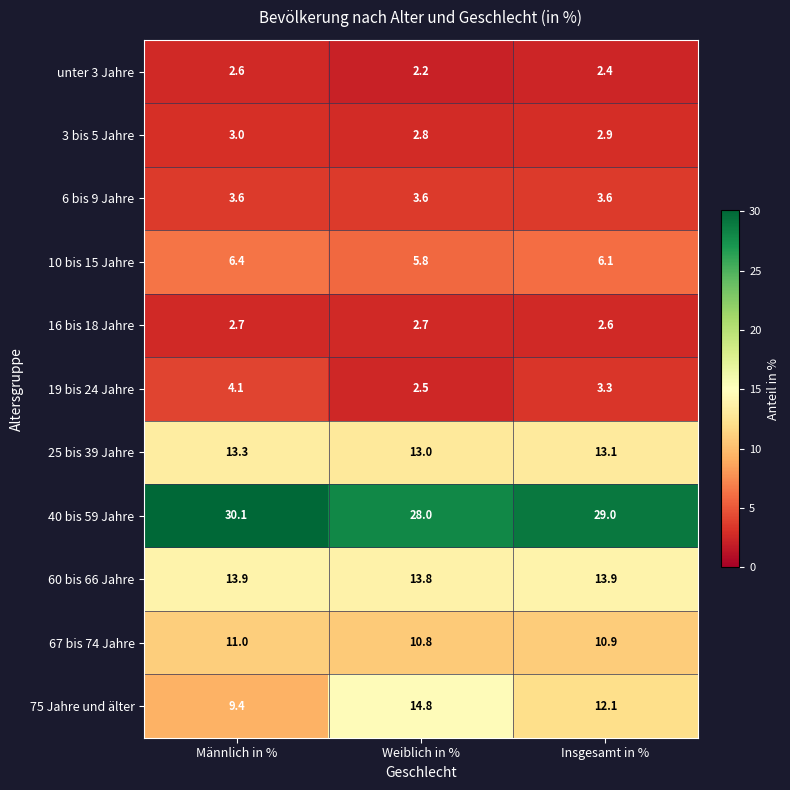

What is the approximate value of 3 bis 5 Jahre at Insgesamt in %?

2.9